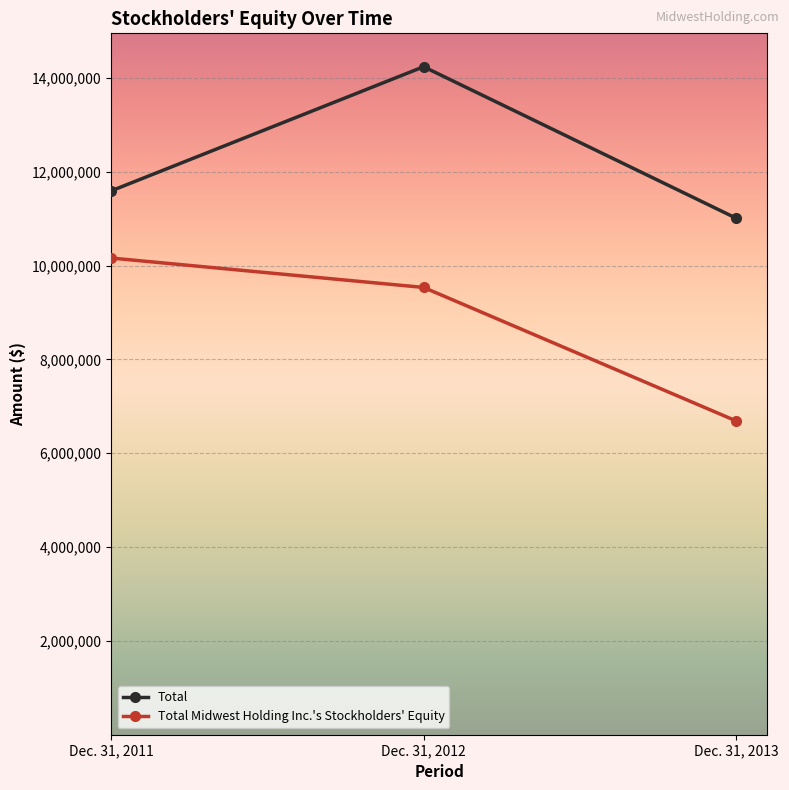

At which label is Total closest to 12627701?

Dec. 31, 2011